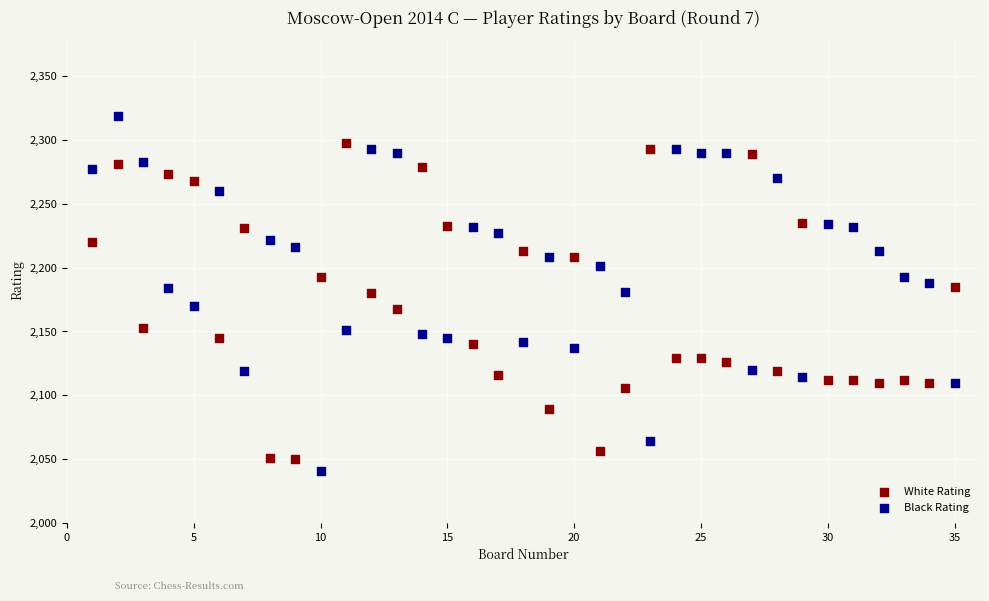

Across all data points, what is the range of X values (max minus min)?

34